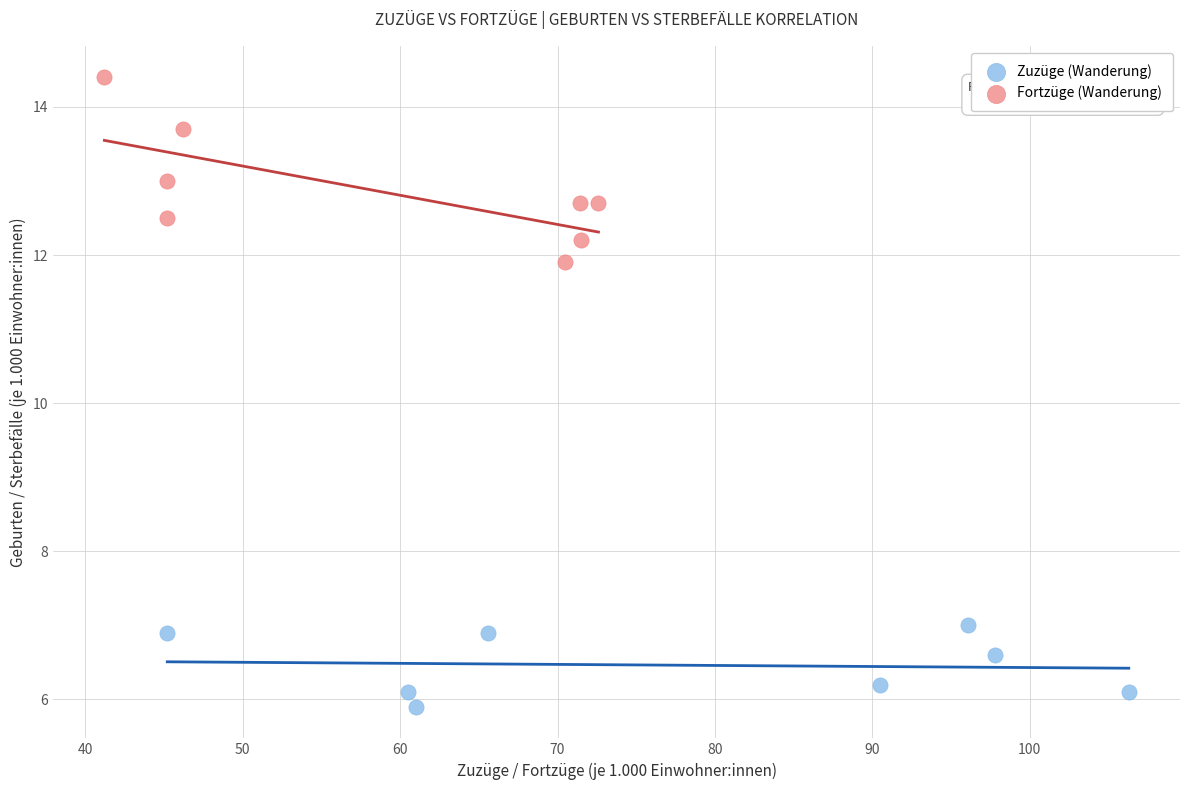

Which series contains the highest Y value?

Fortzüge (Wanderung)